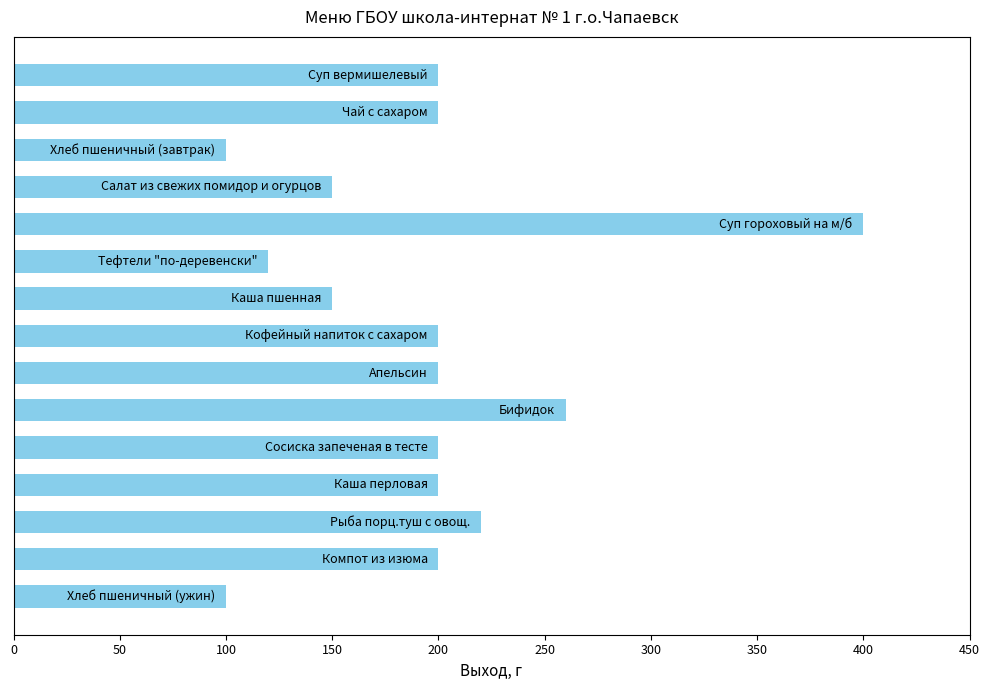

What is the smallest value displayed?

100